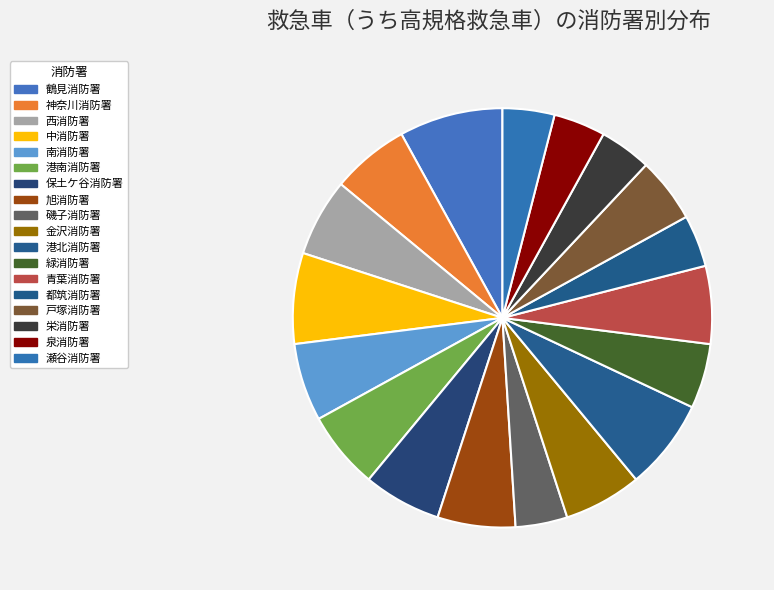

Is there any slice that represents more than half of the pie?

No